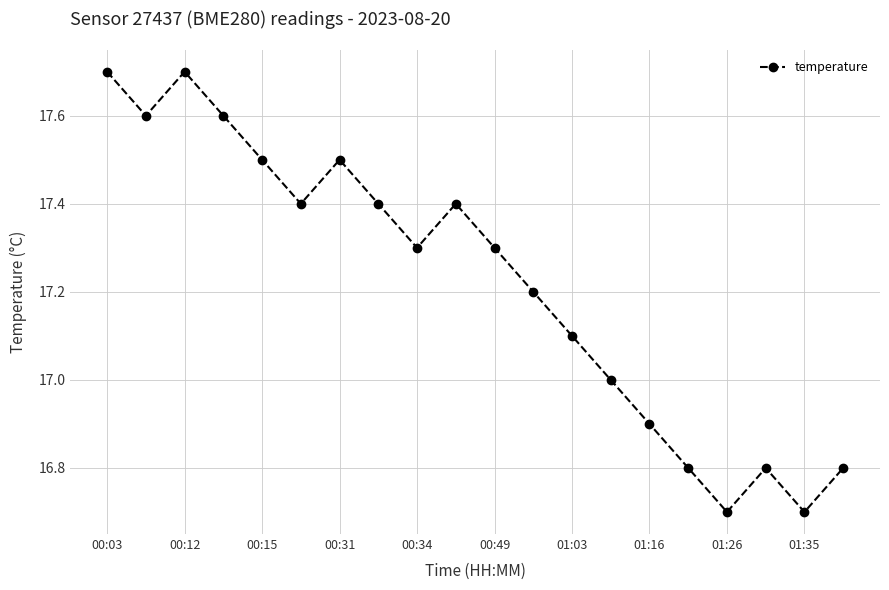

What is the smallest value displayed?

16.7